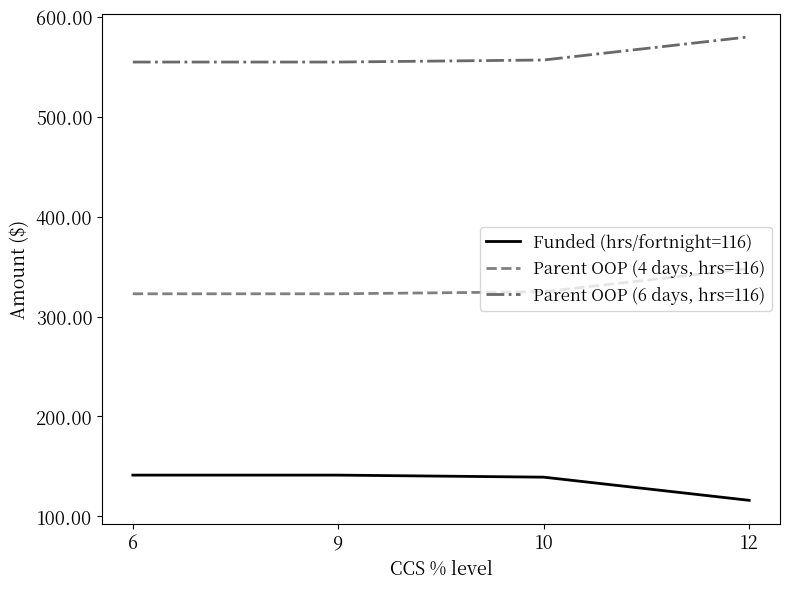

List the series in order of their overall mean, highest first.

Parent OOP (6 days, hrs=116), Parent OOP (4 days, hrs=116), Funded (hrs/fortnight=116)